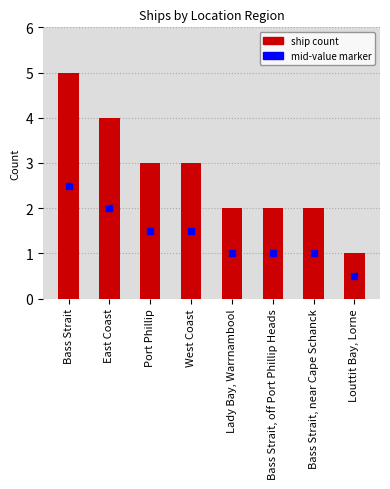

What is the ratio of the value at West Coast to the value at Bass Strait, off Port Phillip Heads?

1.5